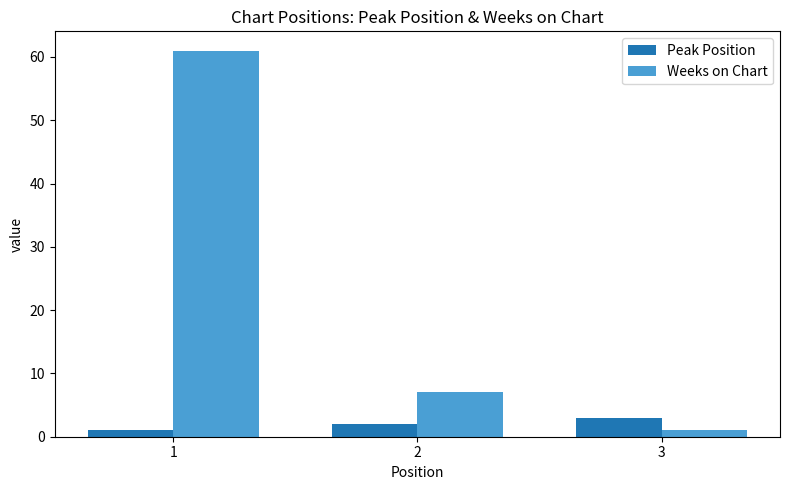

Which category has the lowest value in the Weeks on Chart series?

3